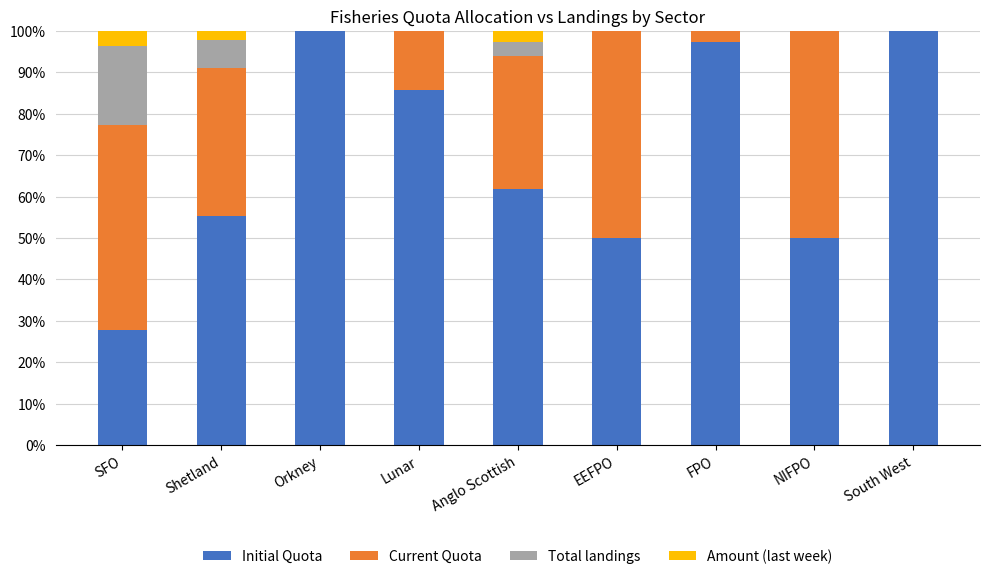

What is the total value across all series at Anglo Scottish?

100.0